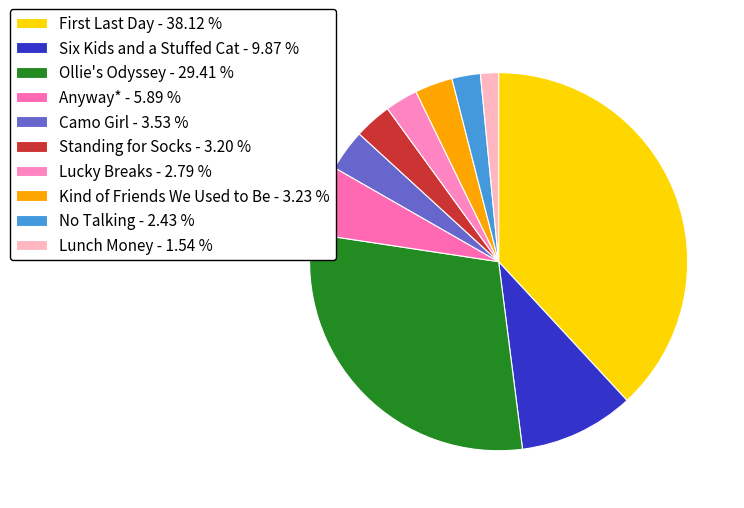

The Ollie's Odyssey slice represents 44% of the pie. True or false?

False